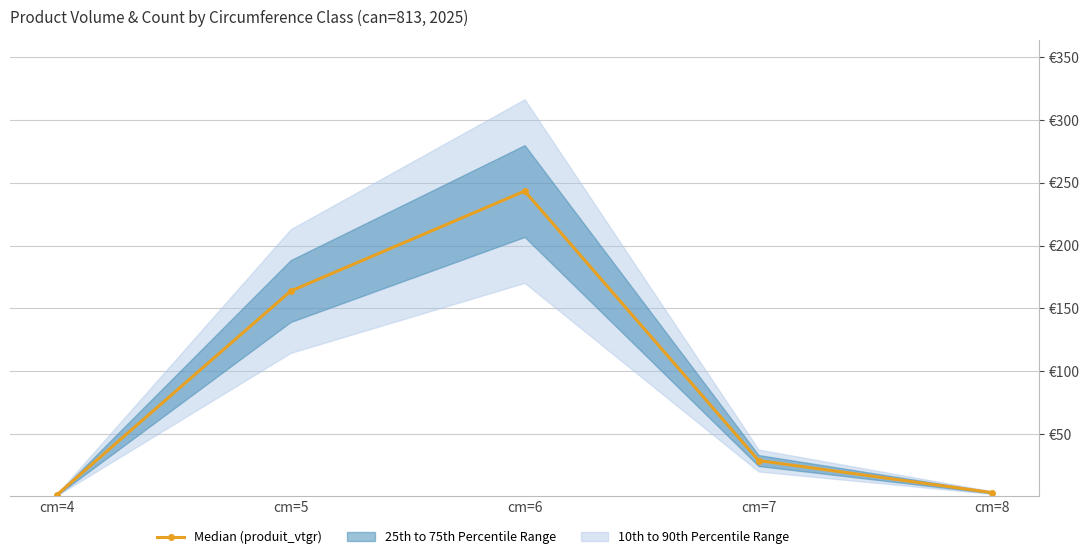

Is this an area chart (filled region under the line)?

No